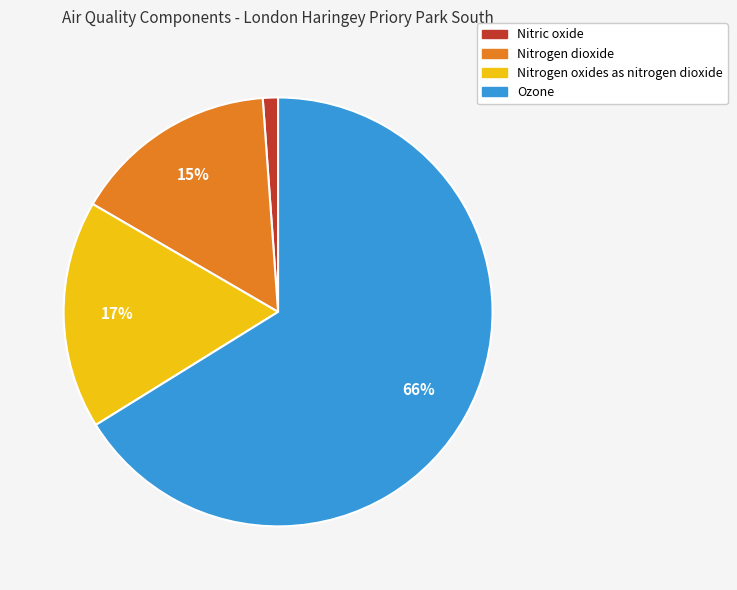

Between Nitrogen dioxide and Nitrogen oxides as nitrogen dioxide, which is larger?

Nitrogen oxides as nitrogen dioxide